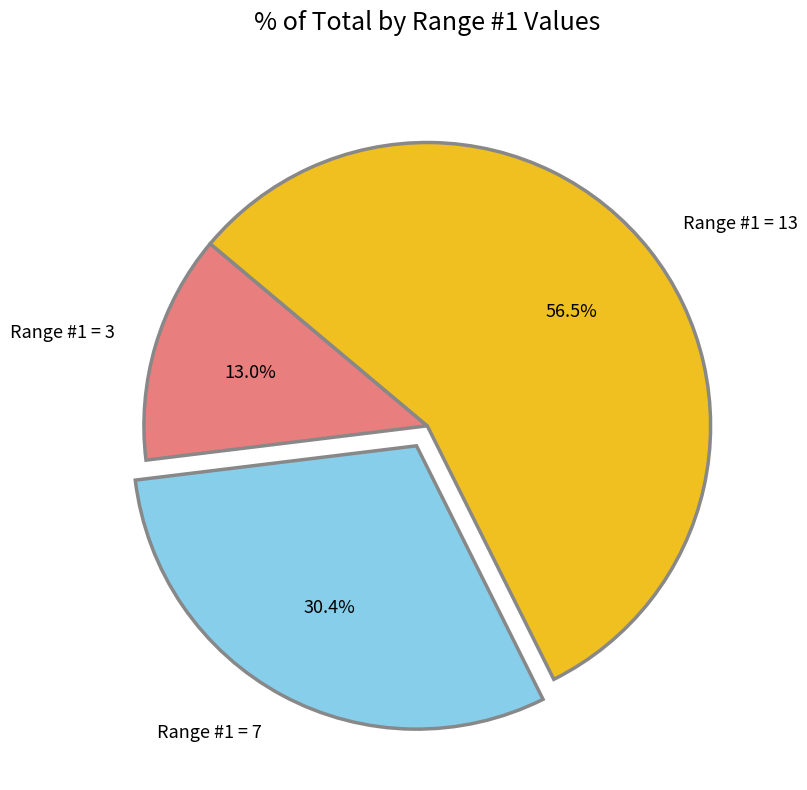

What is the total percentage of Range #1 = 3 and Range #1 = 13?

69.6%